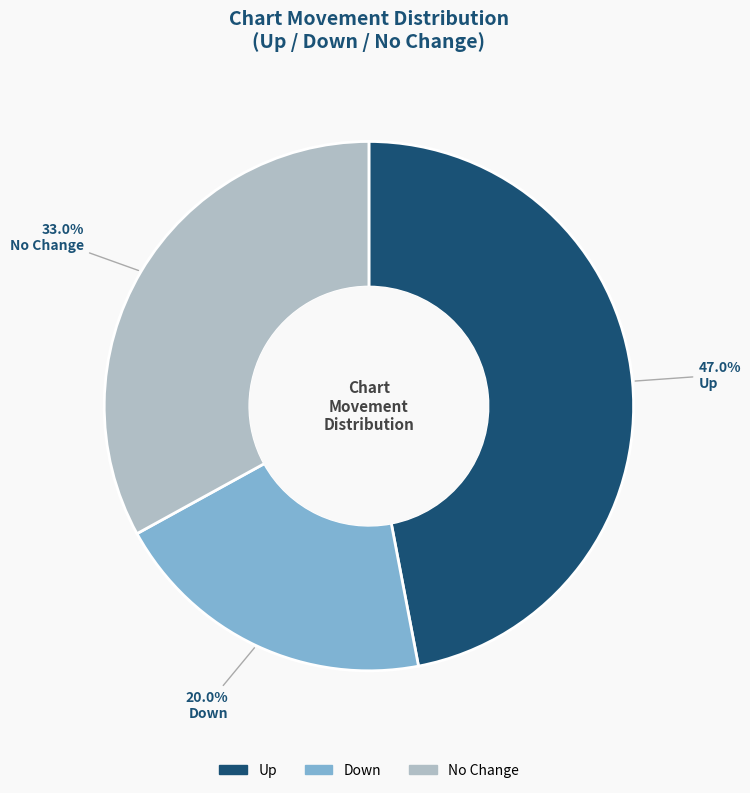

Is there any slice that represents more than half of the pie?

No